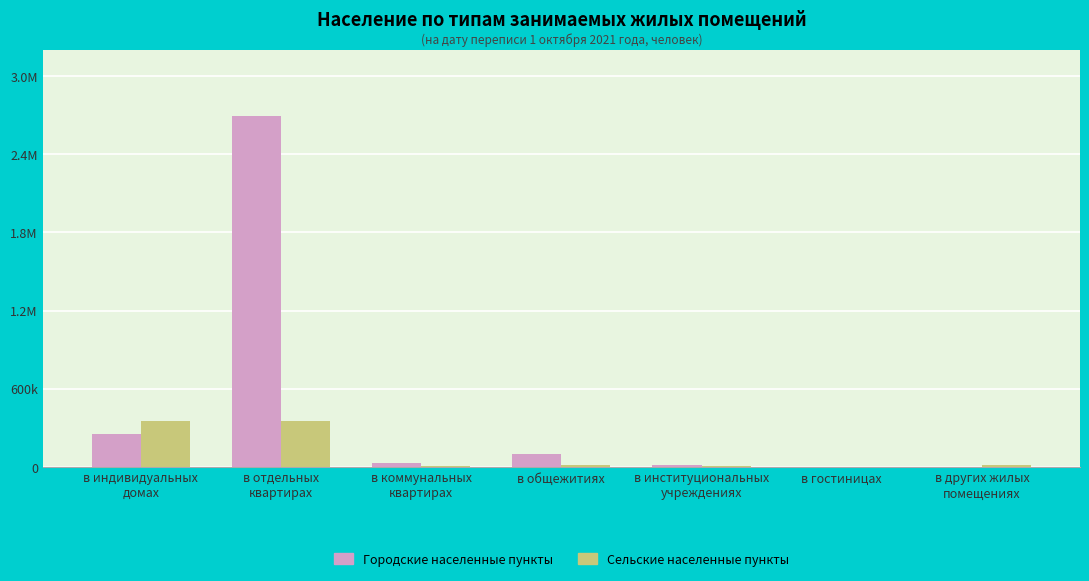

At how many categories does at least one series exceed 614072?

1